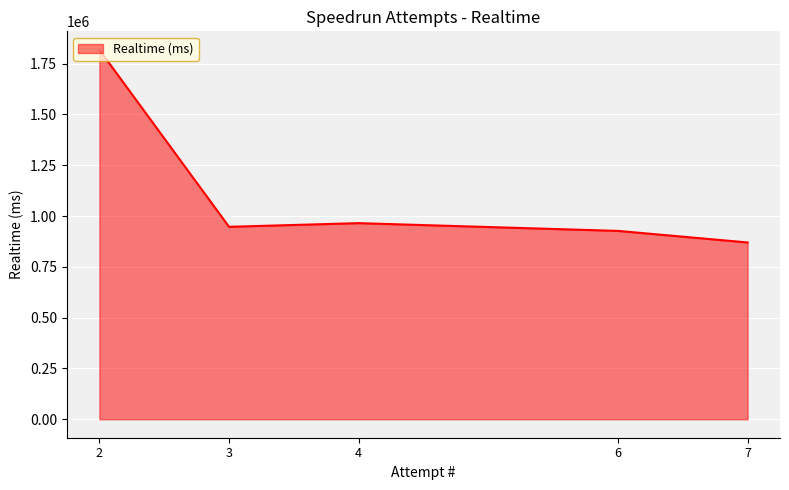

List the labels in order of value, smallest first.

7, 6, 3, 4, 2